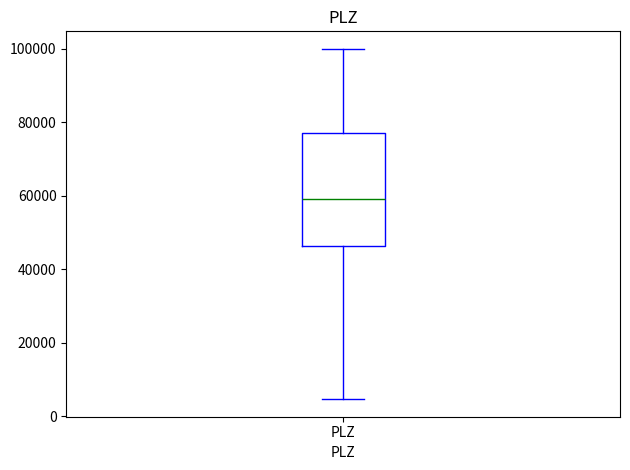

Where does the lower whisker of the box for PLZ end on the y-axis? The values are not printed on the chart, so give them approximately, as read against the axis.

4000